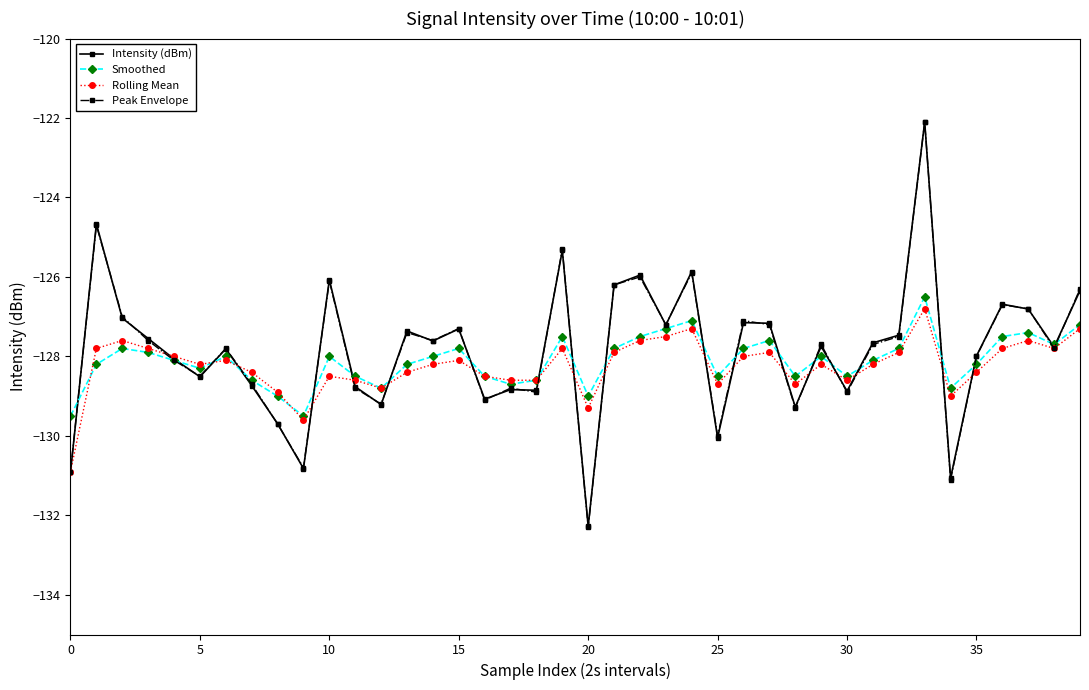

What is the value of the Peak Envelope point at the 34th from the left?

-122.1